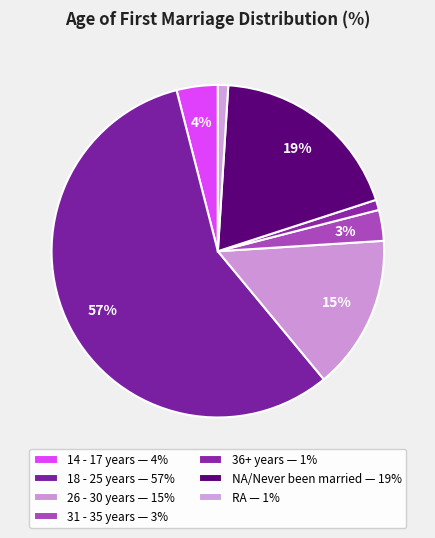

What percentage is NOT represented by NA/Never been married?

81.0%